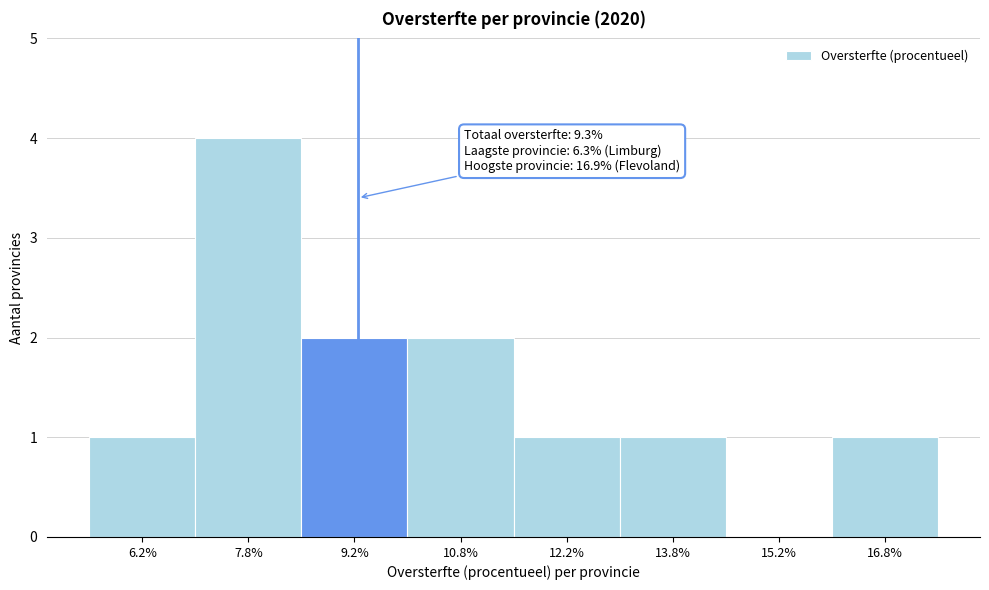

Which range on the x-axis has the tallest bar?

7.0 to 8.5